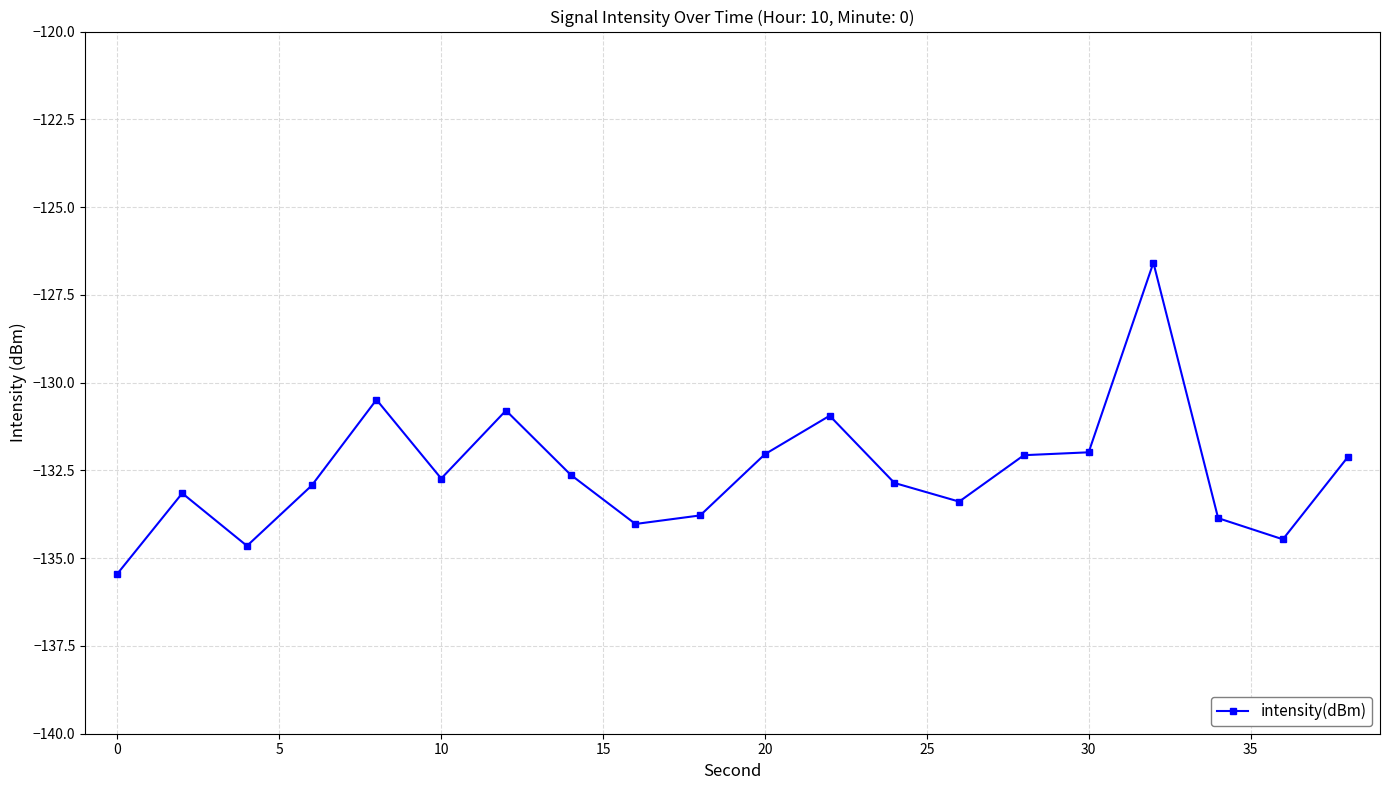

What is the difference between the maximum and minimum values?

8.9